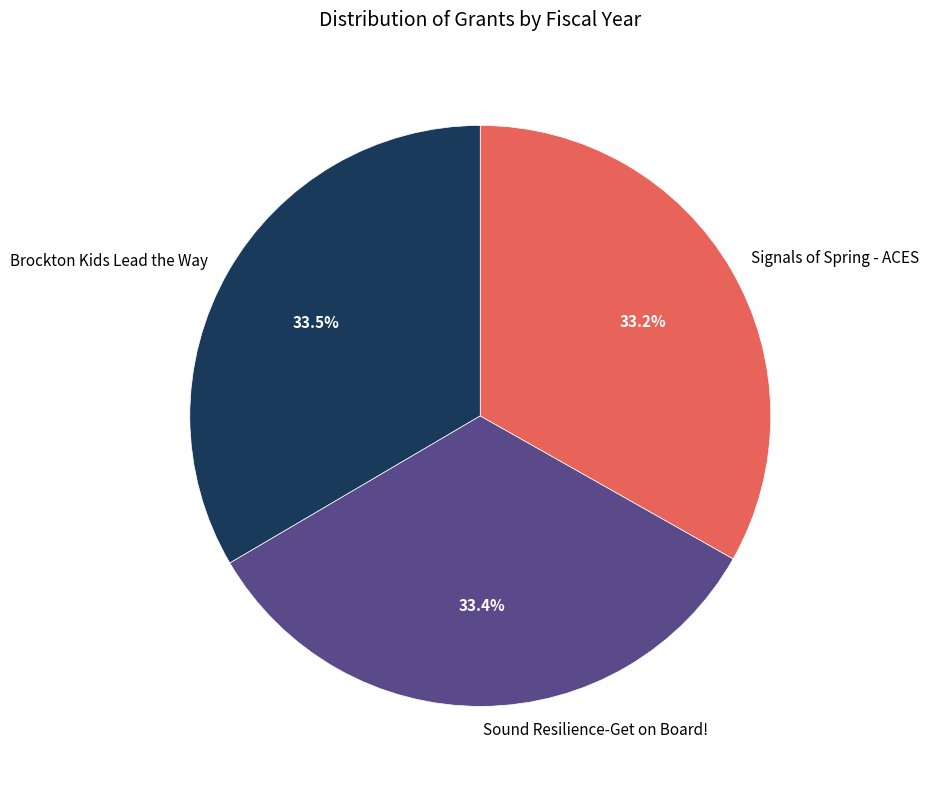

Does Brockton Kids Lead the Way represent more than half of the total?

No